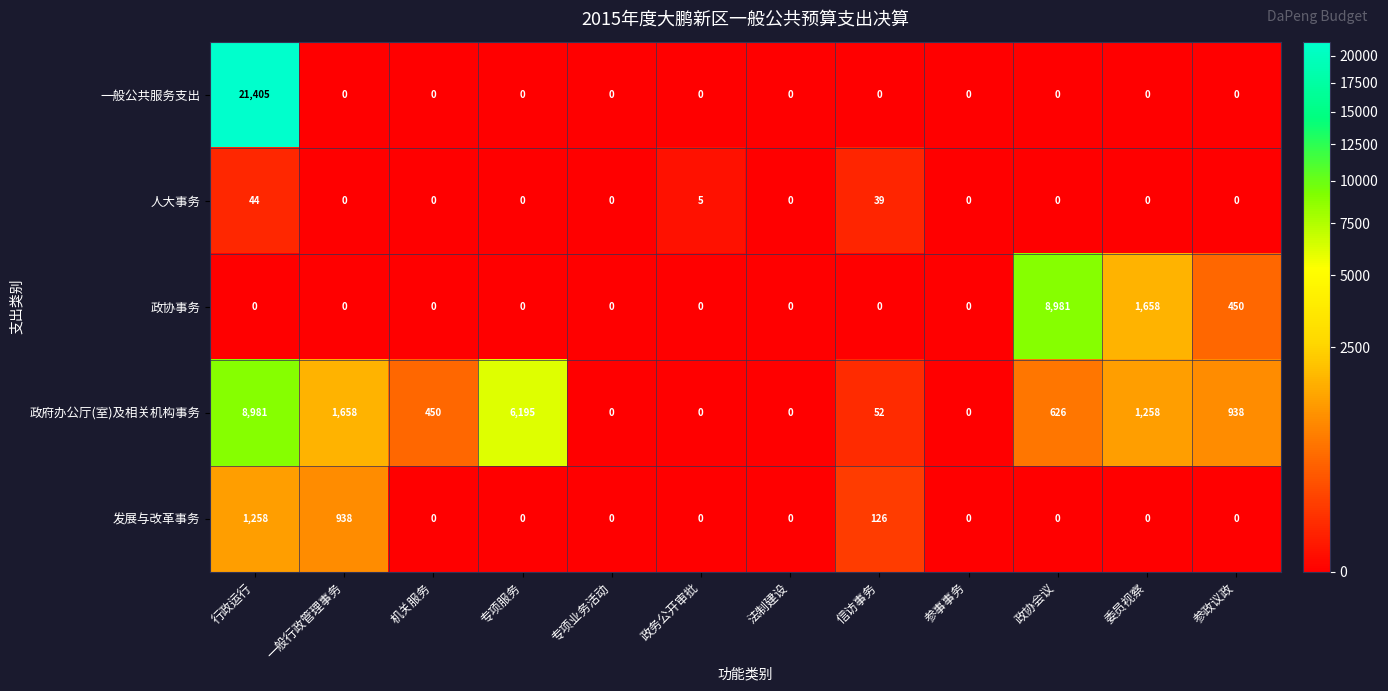

At how many categories does at least one series exceed 6787?

2